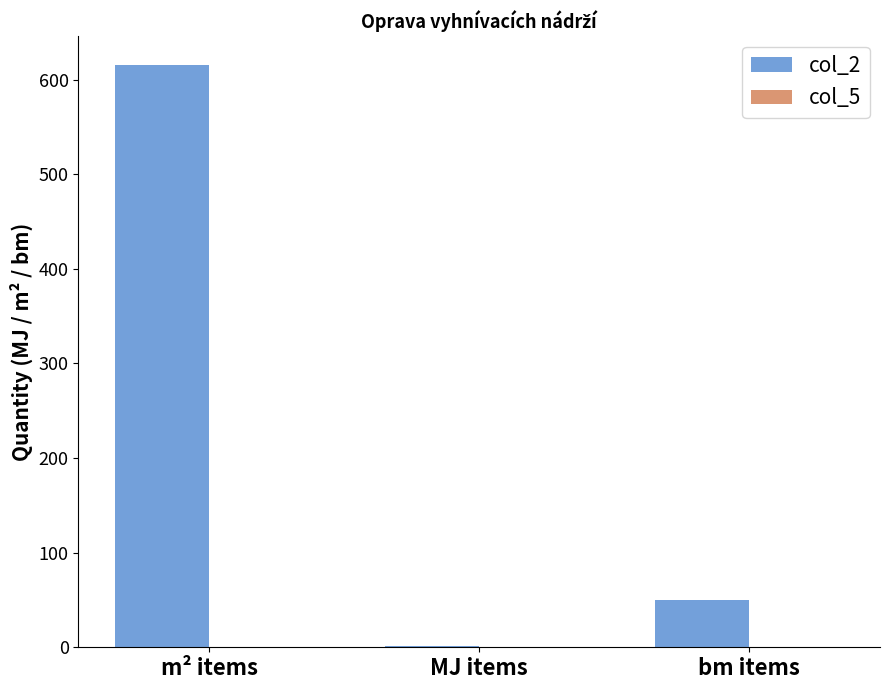

What is the sum of all values?

666